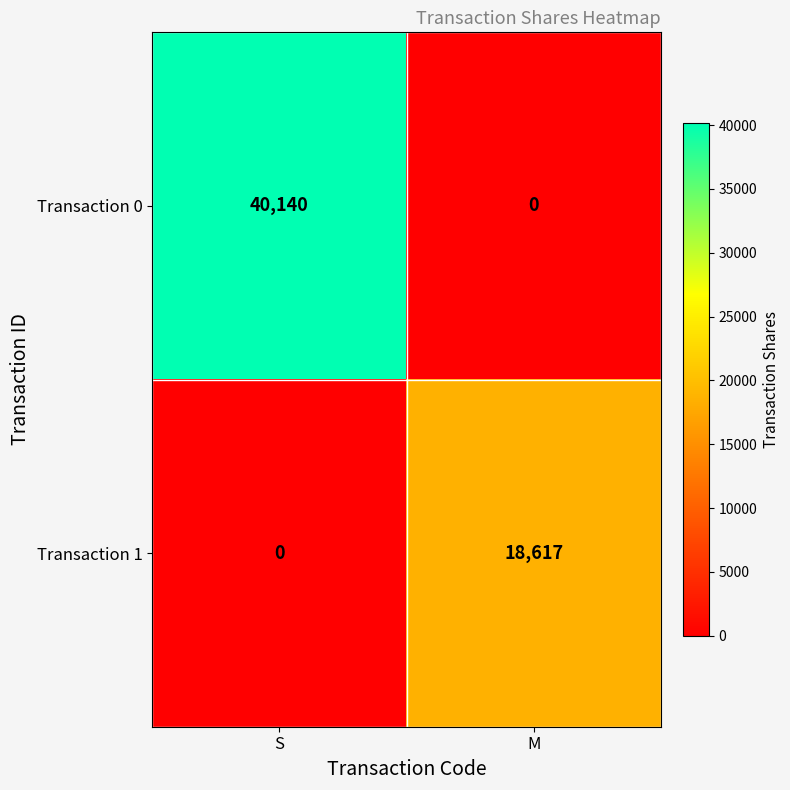

What is the sum of all Transaction 1 values?

18617